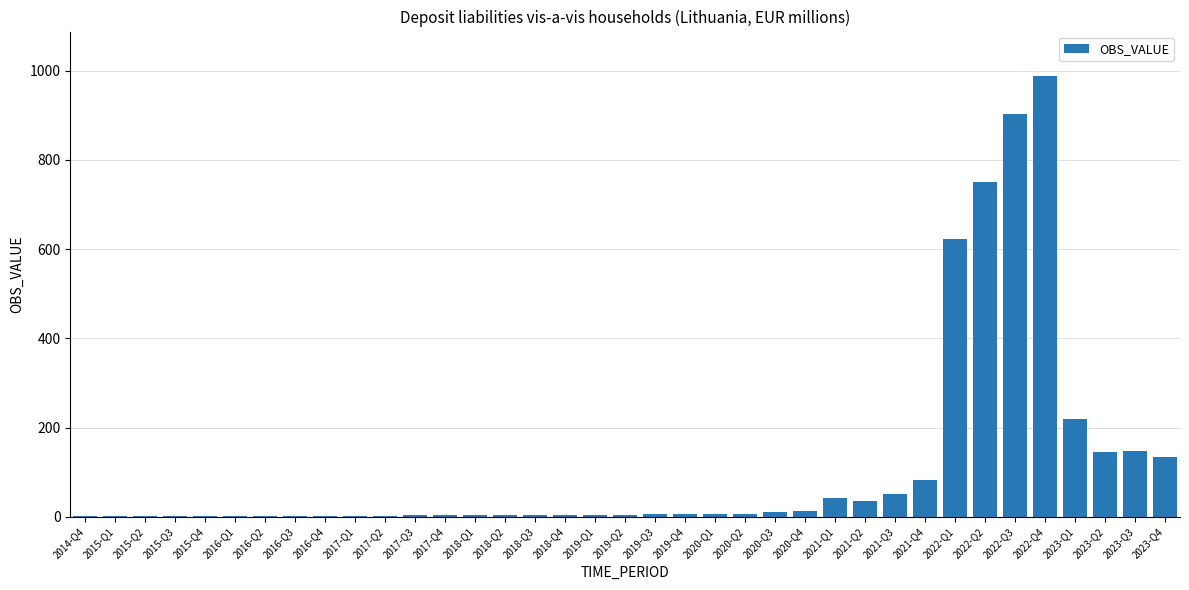

Is it true that the value at 2022-Q1 is 623?

True